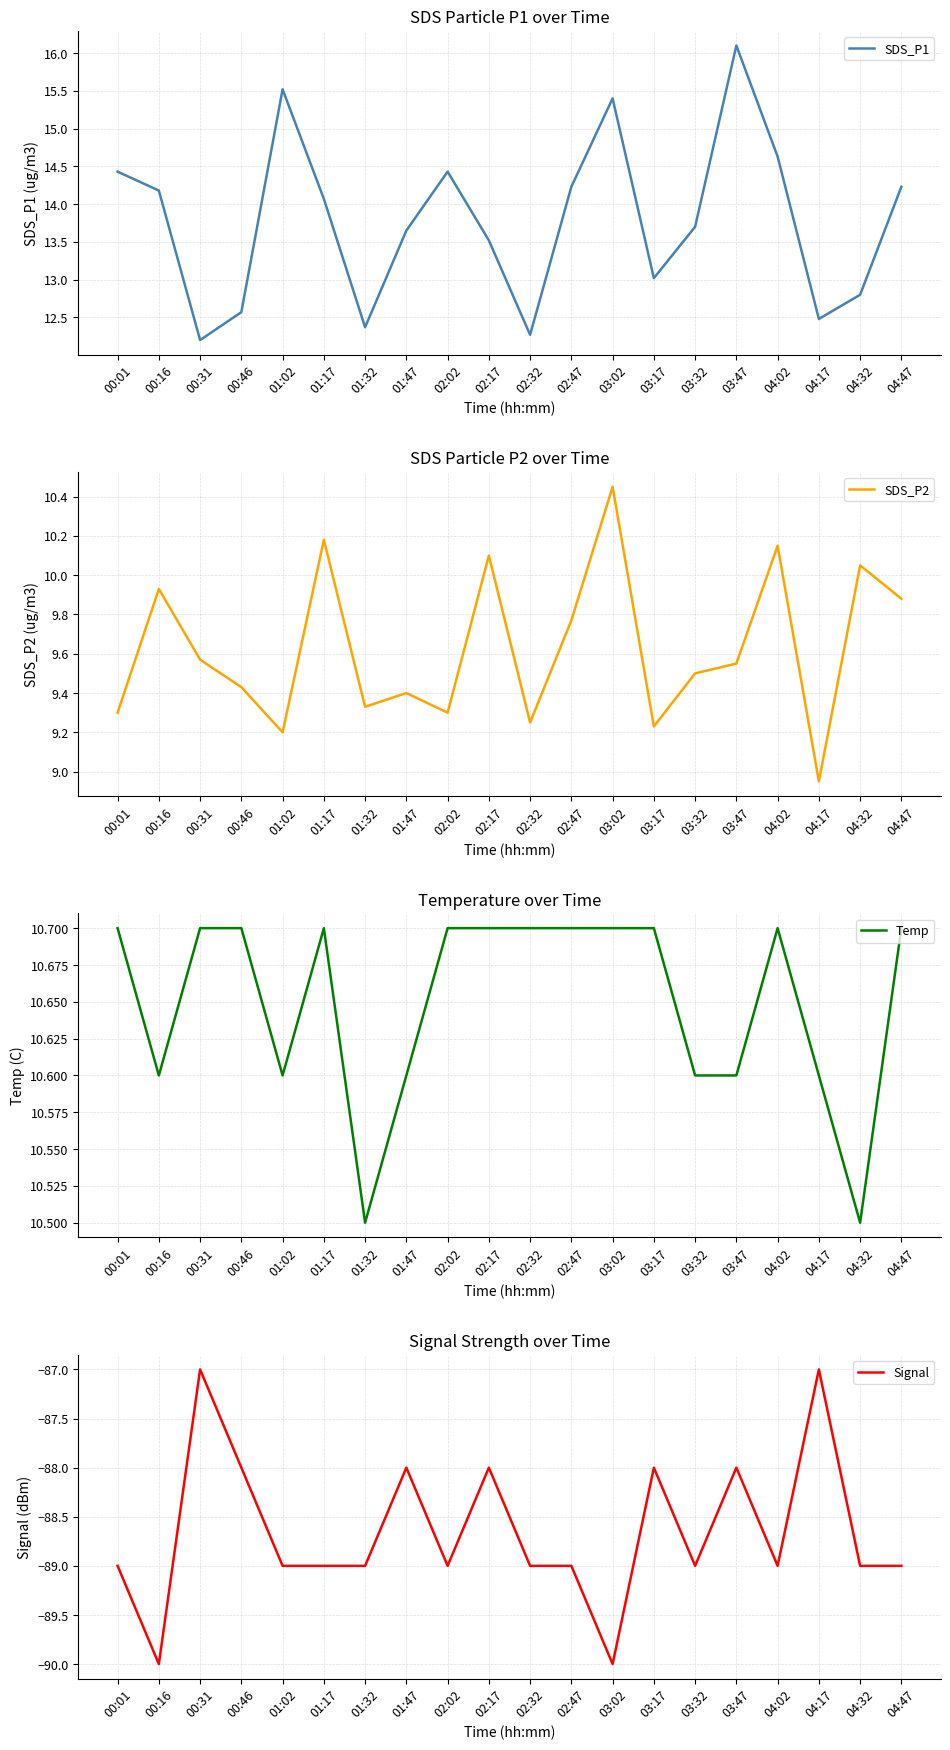

What is the sum of the Temp values at 00:16 and 00:31?

21.3